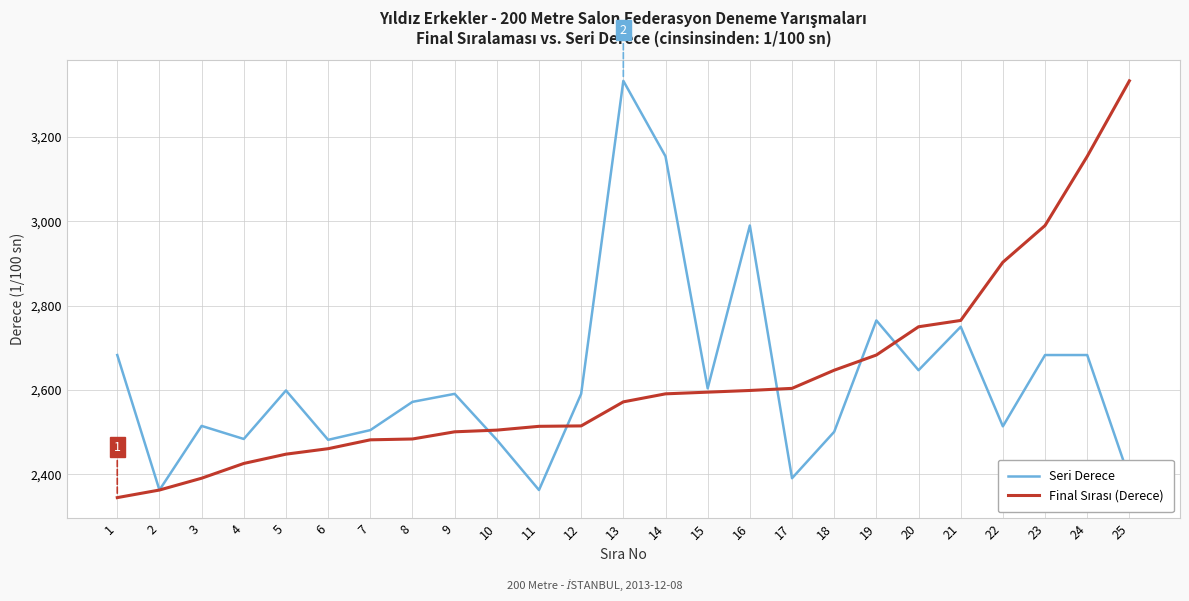

Does the chart have visible grid lines?

Yes